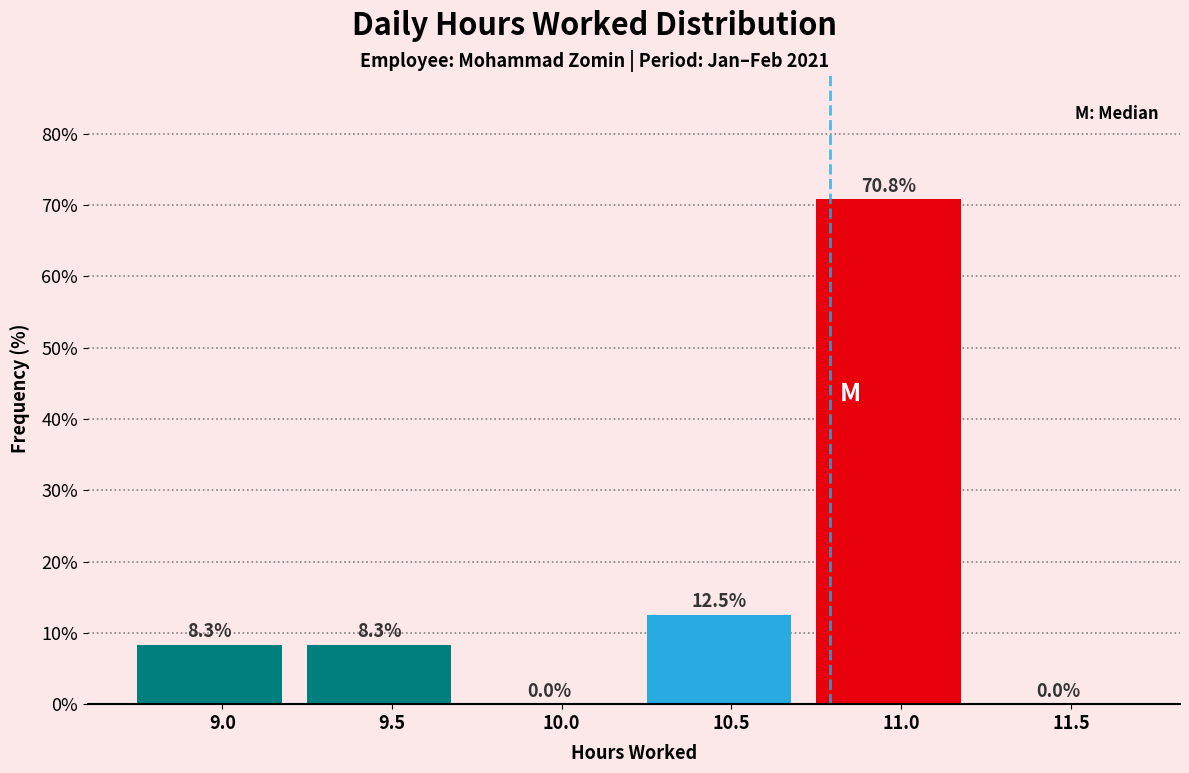

Reading right to left, list all the values displayed in this chart.

11.5=0.0	11.0=70.8	10.5=12.5	10.0=0.0	9.5=8.3	9.0=8.3